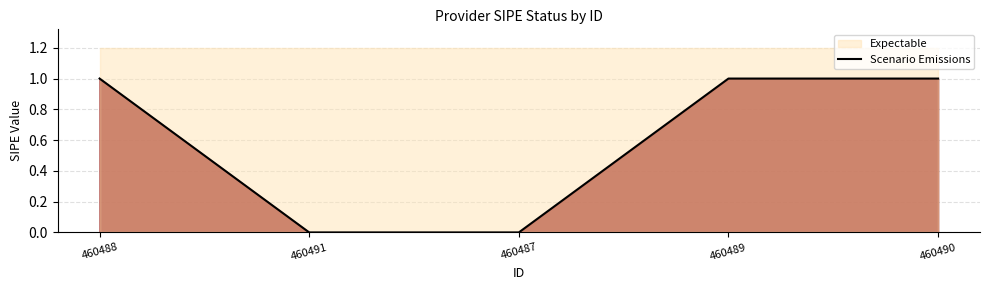

What is the change in value from 460491 to 460490?

+1